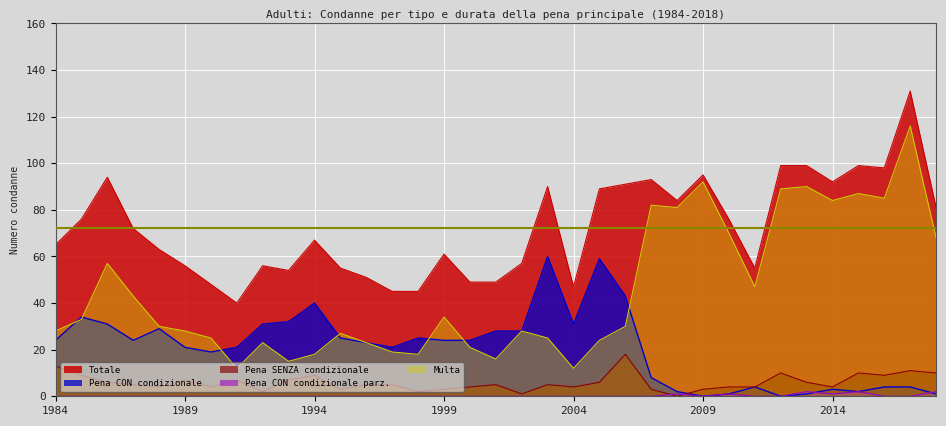

The value of Pena SENZA condizionale at 1991 is 2. True or false?

False